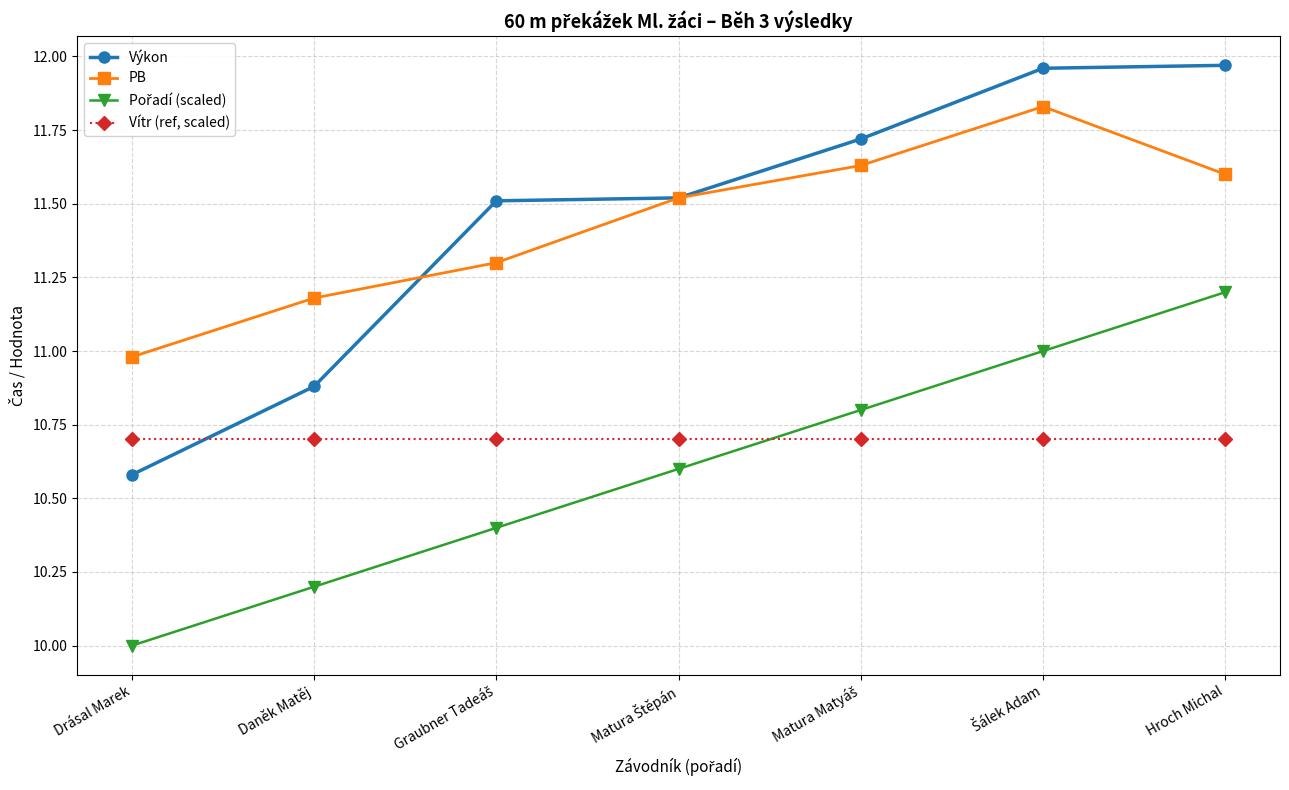

True or false: PB has more than 2 points higher than both neighbors.

False